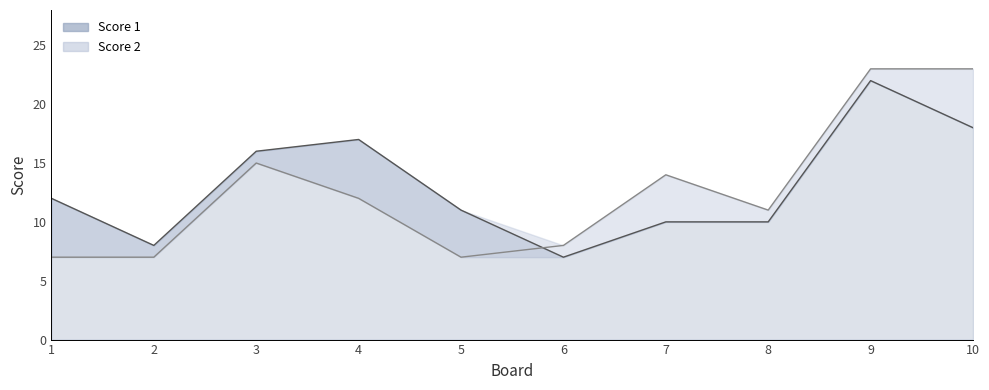

Read the Score 1 value at 7, to the nearest 10.

10